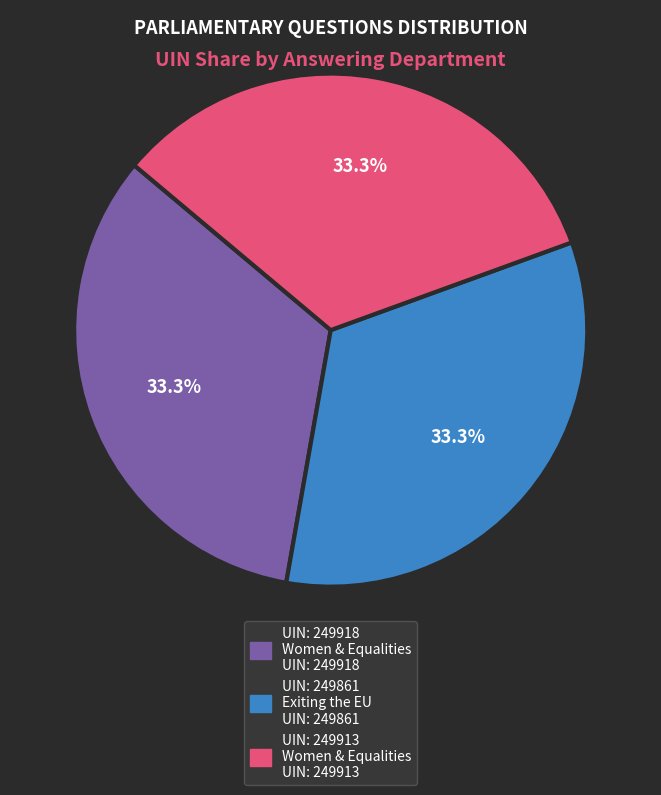

Does any single category account for the majority?

No